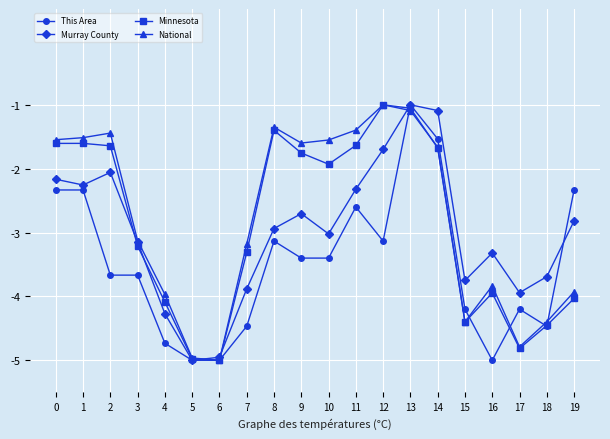

Is the value of Murray County at 11 greater than the value of This Area at 12?

Yes